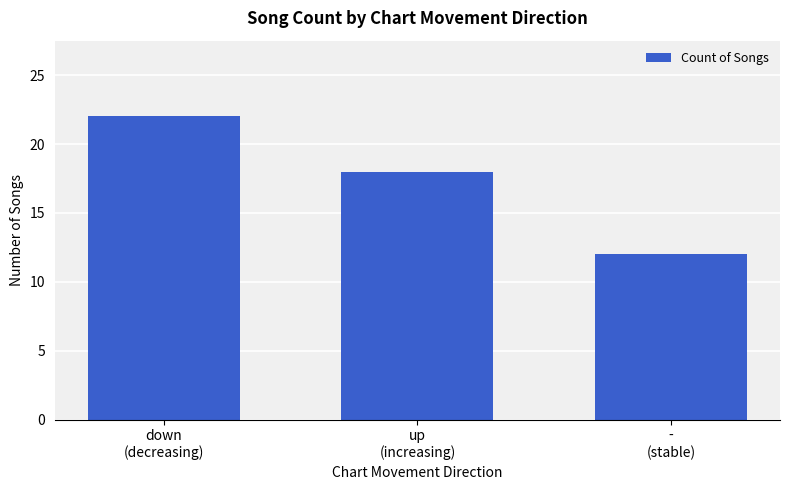

What is the greatest value displayed?

22